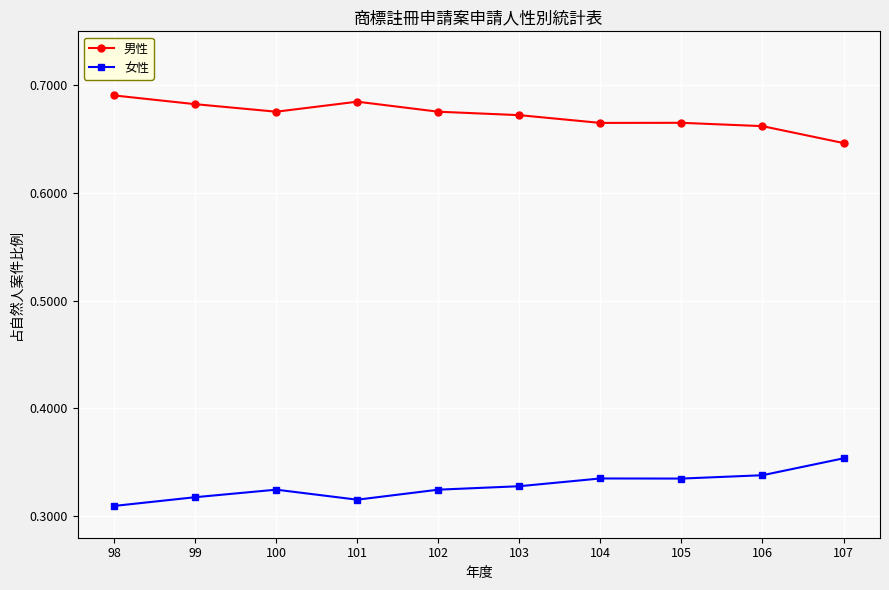

True or false: 男性 and 女性 cross at least once.

False